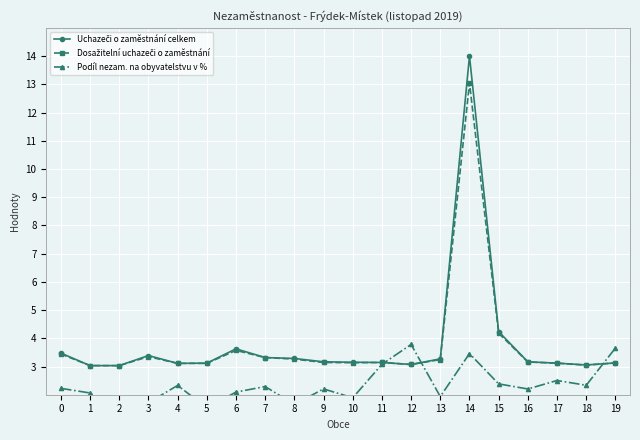

The Podíl nezam. na obyvatelstvu v % series shows 1.4 at 11. True or false?

False